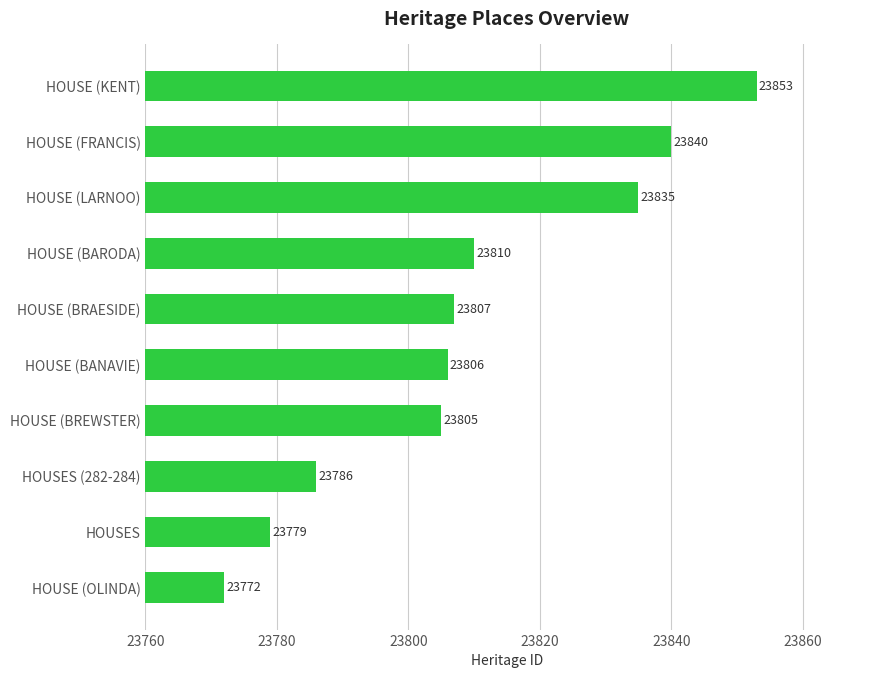

What is the difference between the maximum and minimum values?

81